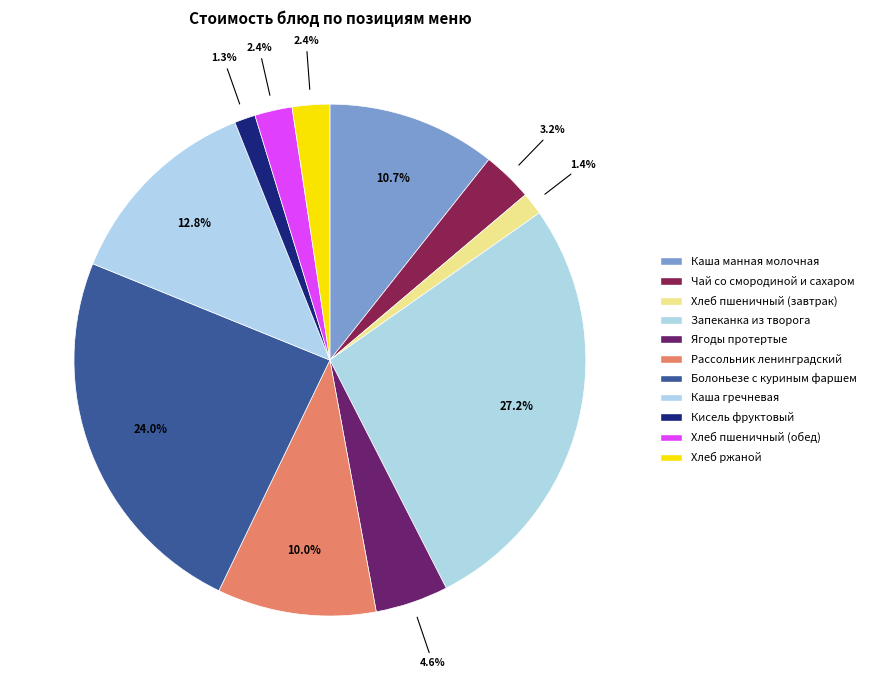

To the nearest percent, what is the average slice percentage?

9%